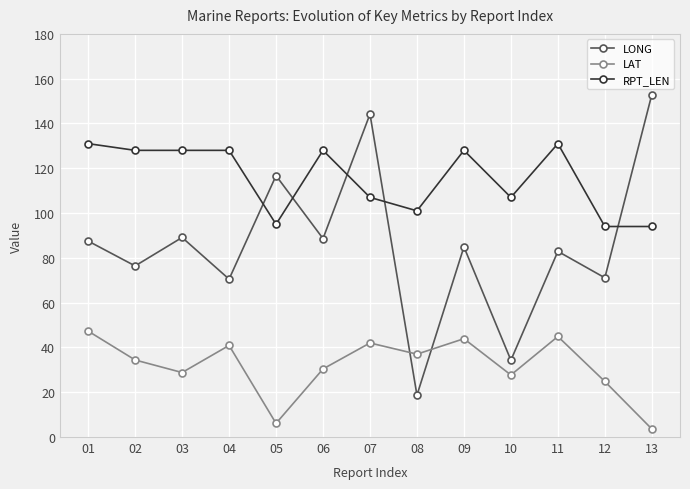

Is it true that LONG equals 144.2 at 07?

True